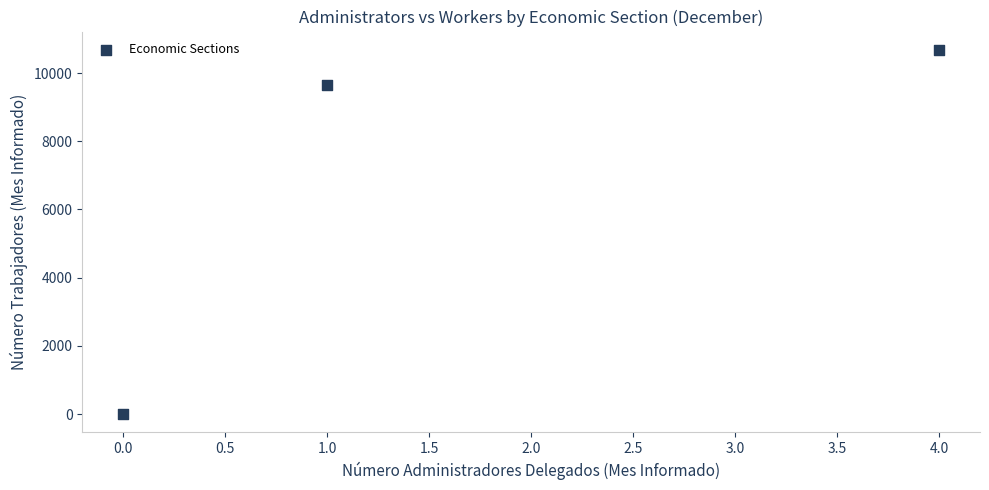

What is the range of X values (max minus min)?

4